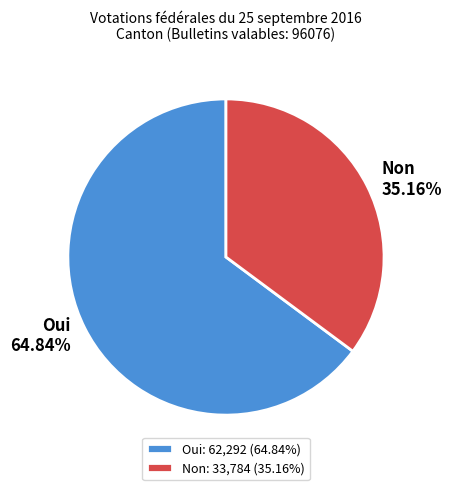

What percentage is the Oui slice, to the nearest percent?

65%